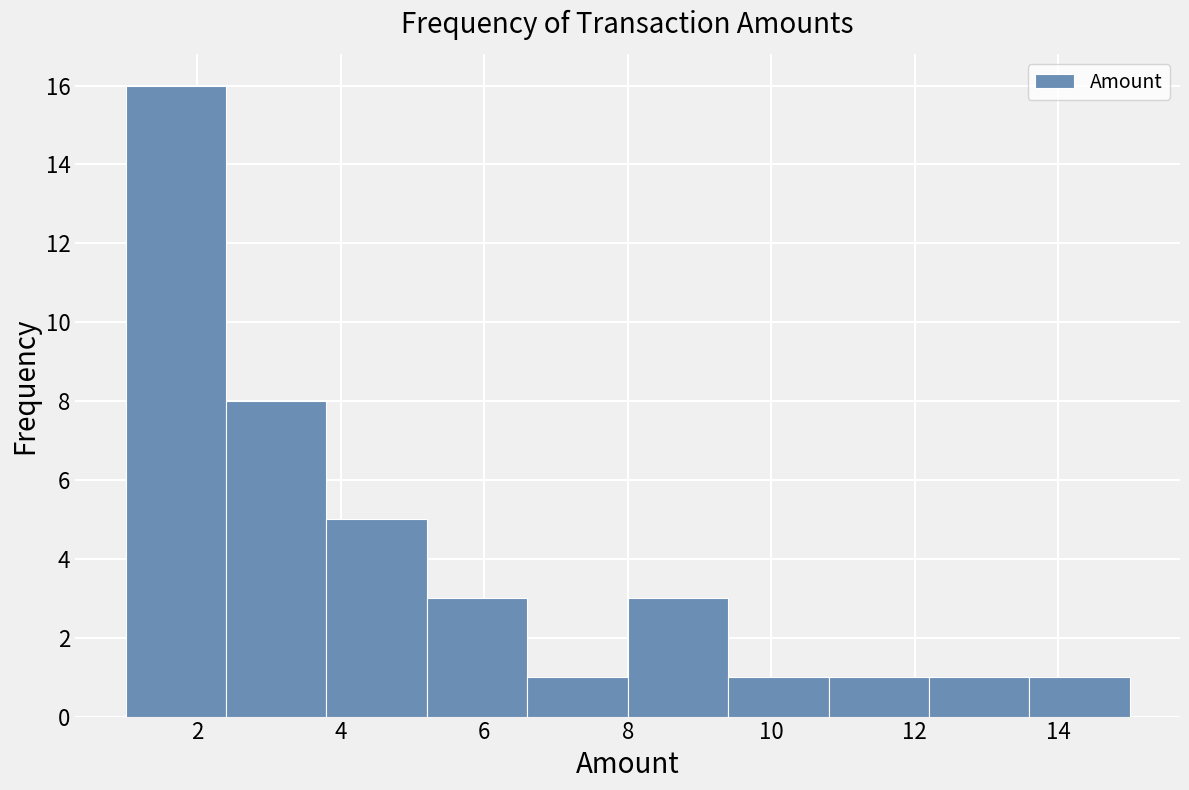

Reading left to right, list every bar in this chart as the range it spans on the x-axis followed by its height. The values are not printed on the chart, so give them approximately, as read against the axis.

1.0 to 2.4: 16
2.4 to 3.8: 8
3.8 to 5.2: 5
5.2 to 6.6: 3
6.6 to 8.0: 1
8.0 to 9.4: 3
9.4 to 10.8: 1
10.8 to 12.2: 1
12.2 to 13.6: 1
13.6 to 15.0: 1